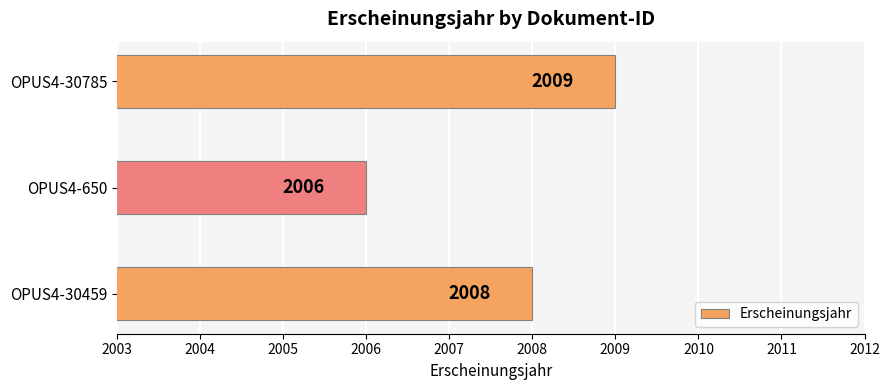

Are the bars horizontal?

Yes